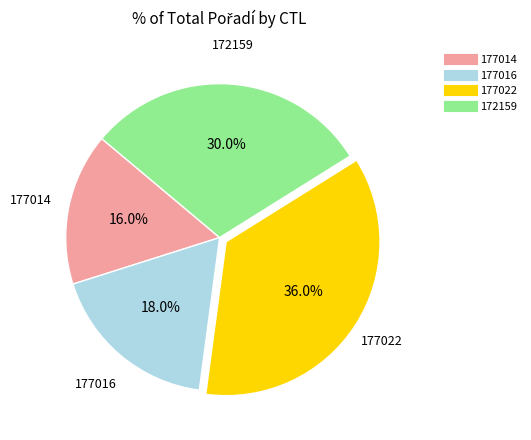

Is there any slice that represents more than half of the pie?

No